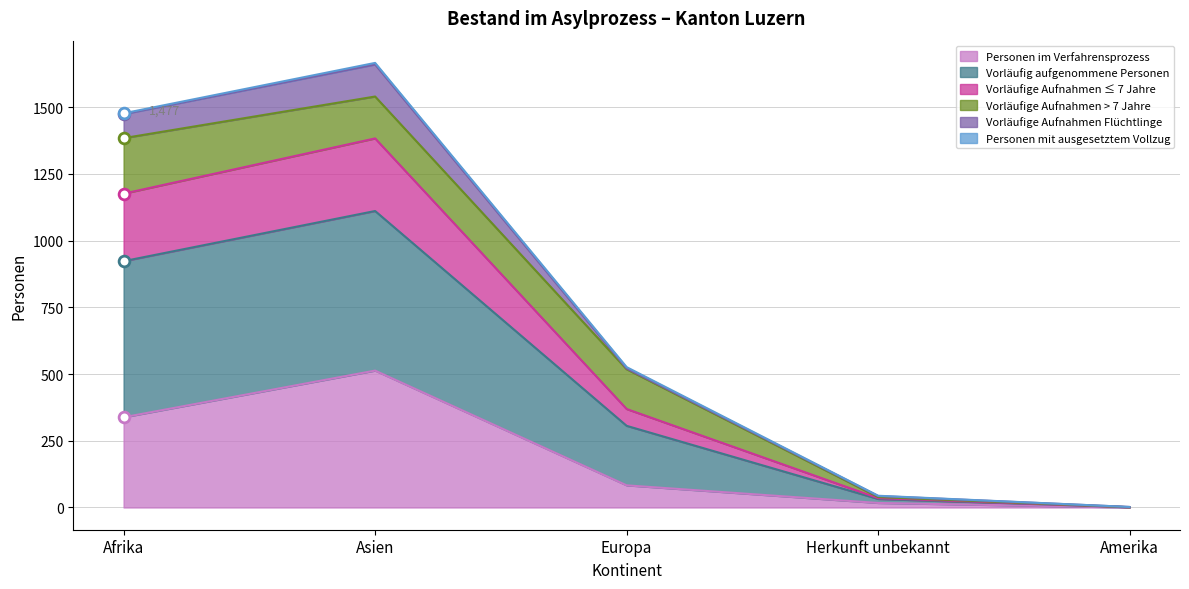

Which series contains the lowest Y value?

Personen im Verfahrensprozess